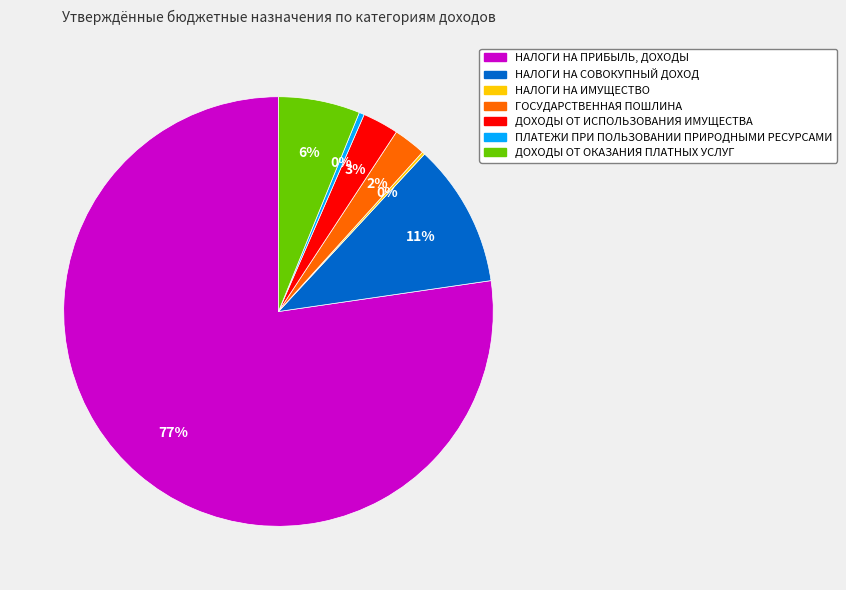

Is there any slice that represents more than half of the pie?

Yes